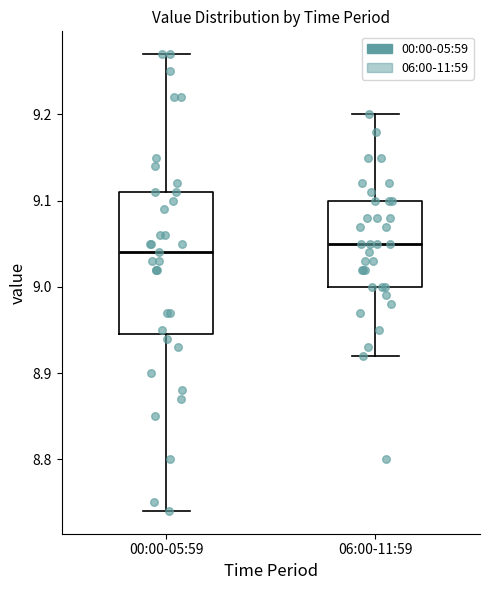

Which box's median line is the lowest?

00:00-05:59